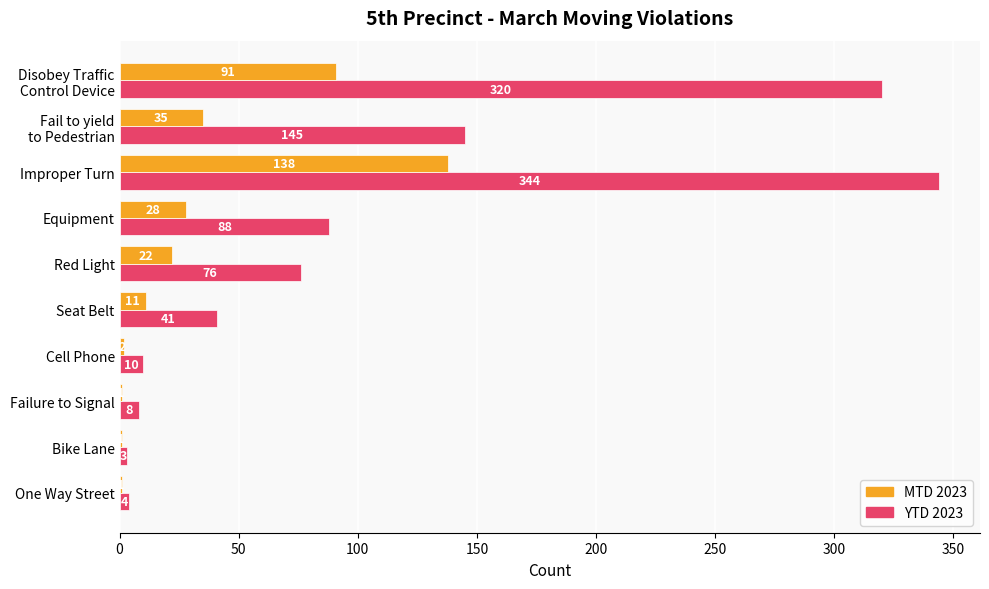

Which series has the largest range (max minus min)?

YTD 2023